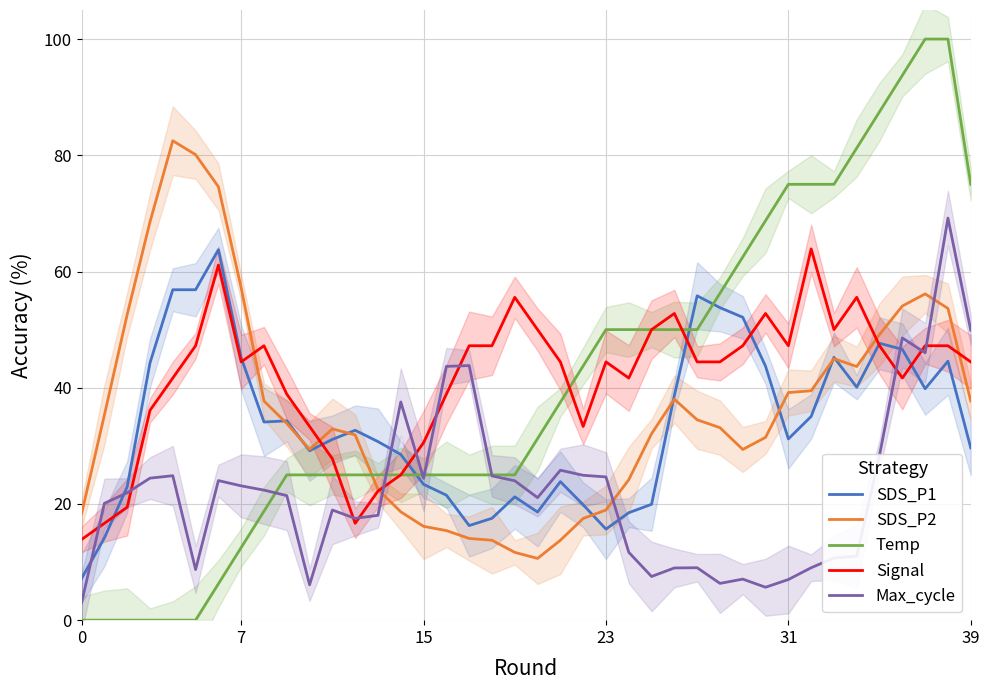

How many intersections are there between Temp and Max_cycle?

5